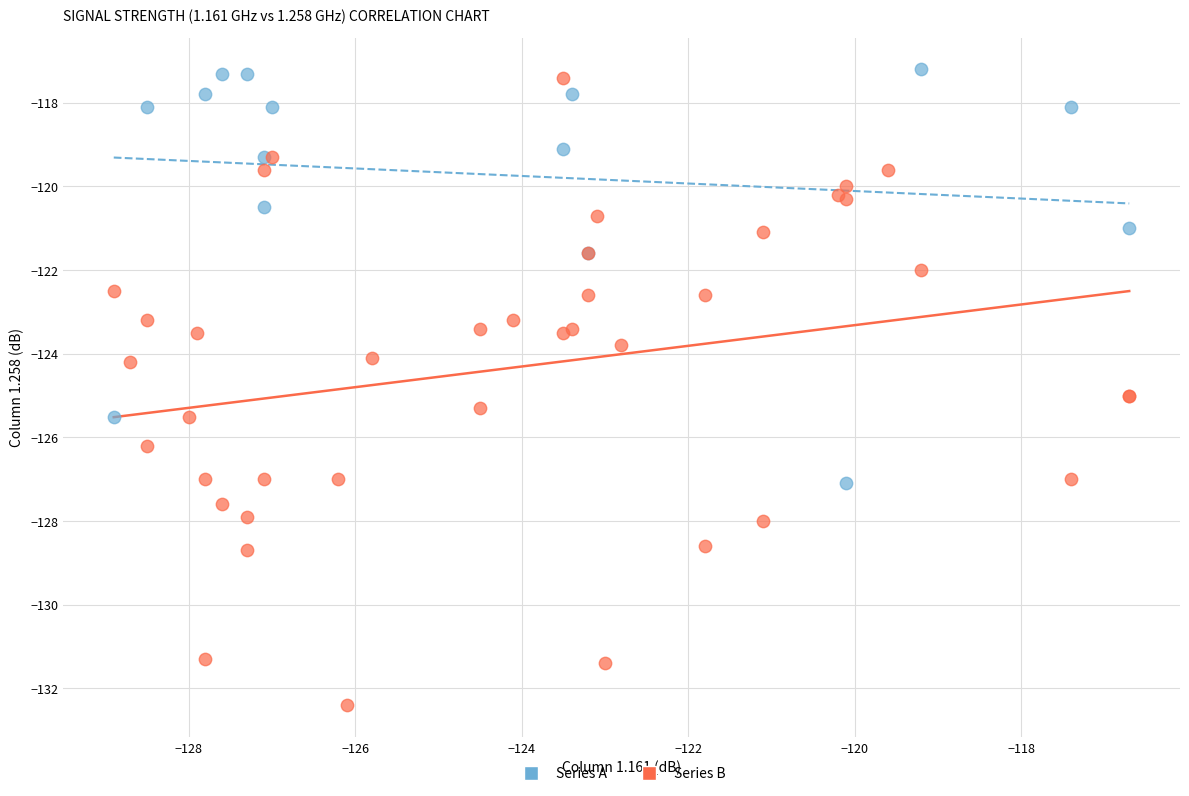

What are all the series names shown in the legend?

Series A, Series B